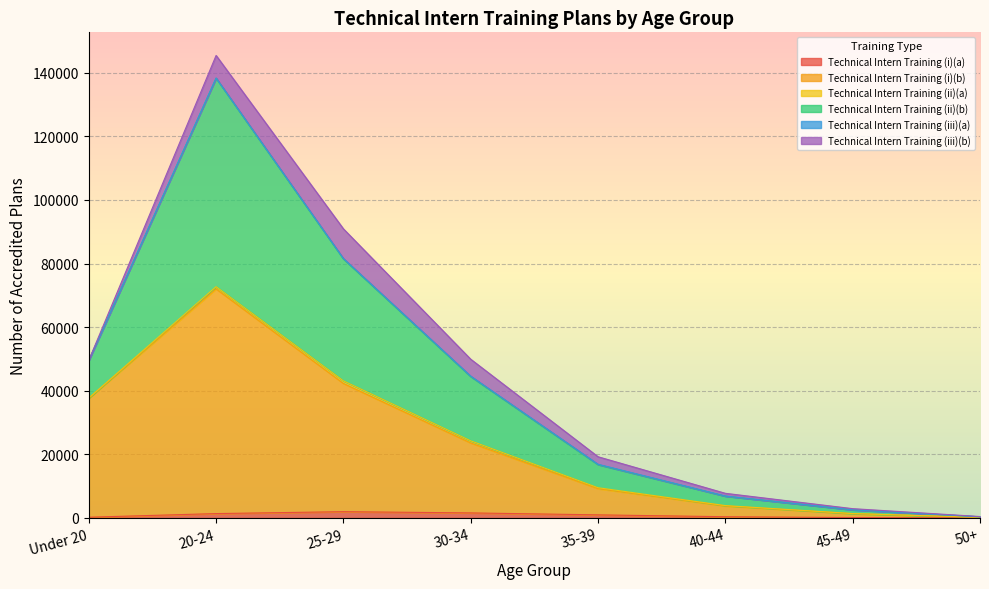

What is the value of the Technical Intern Training (i)(a) point at the 4th from the left?

1589